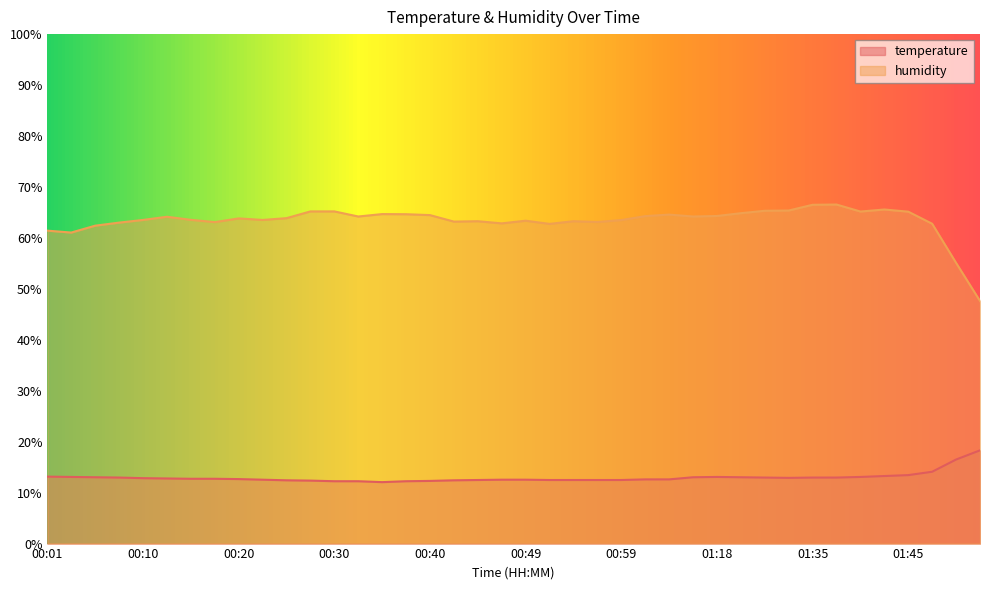

How many lines are shown in the chart?

2